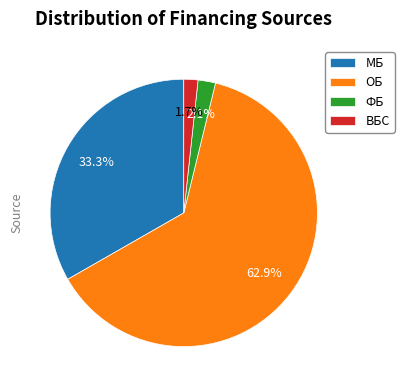

To the nearest percent, what portion does ВБС represent?

2%